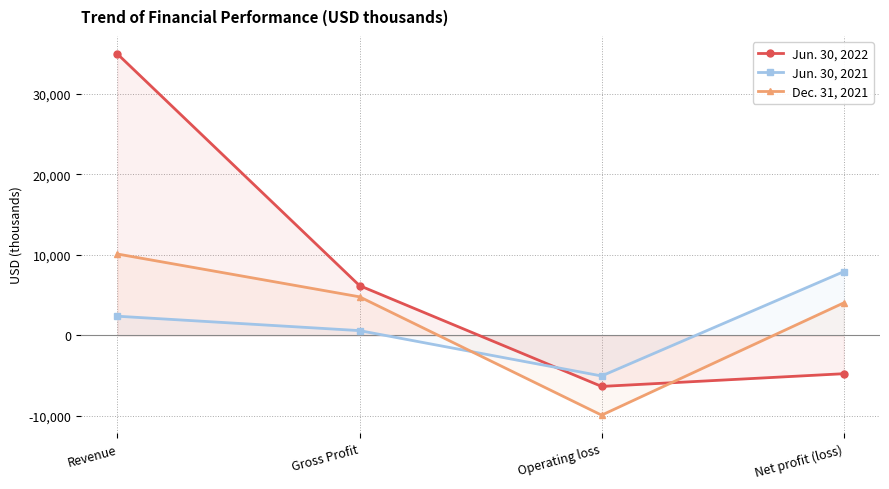

Rank the categories by Jun. 30, 2022 value from highest to lowest.

Revenue, Gross Profit, Net profit (loss), Operating loss